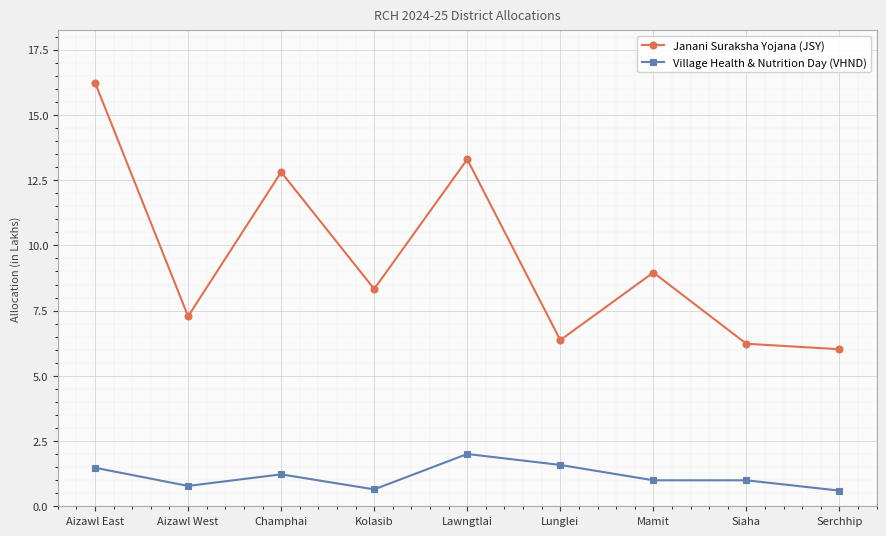

Does the chart have visible grid lines?

Yes